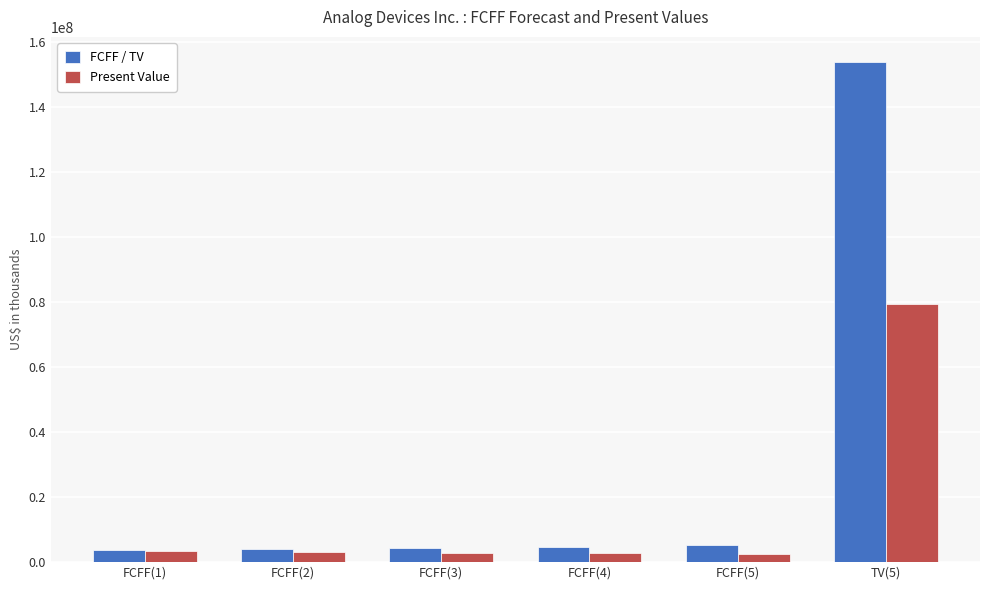

At which category is the sum across all series the highest?

TV(5)